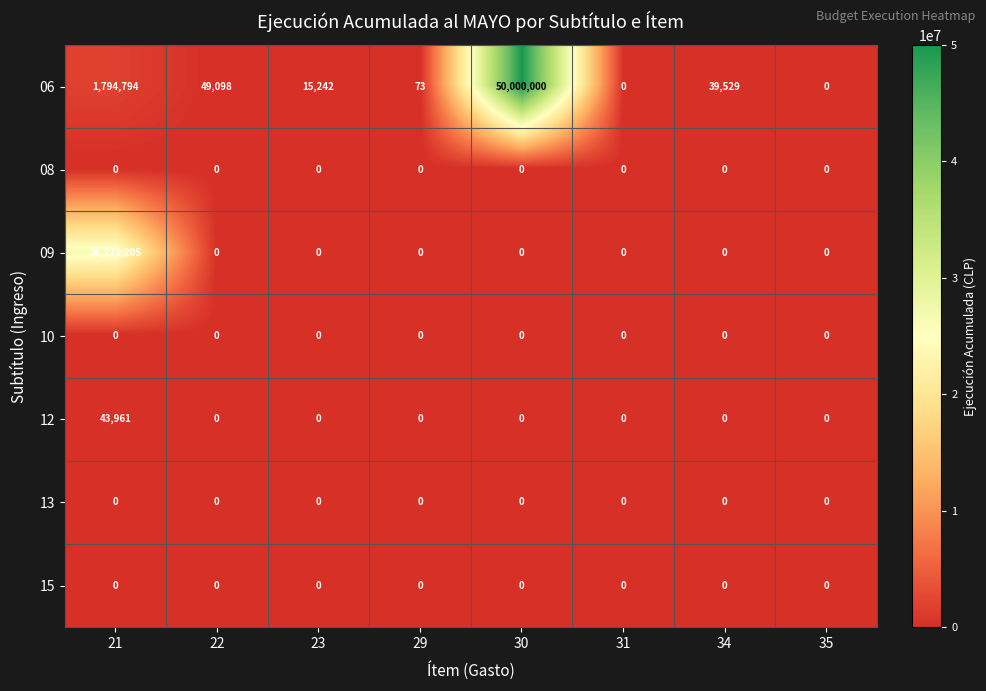

True or false: 13 has a value of 0 at 29.

True